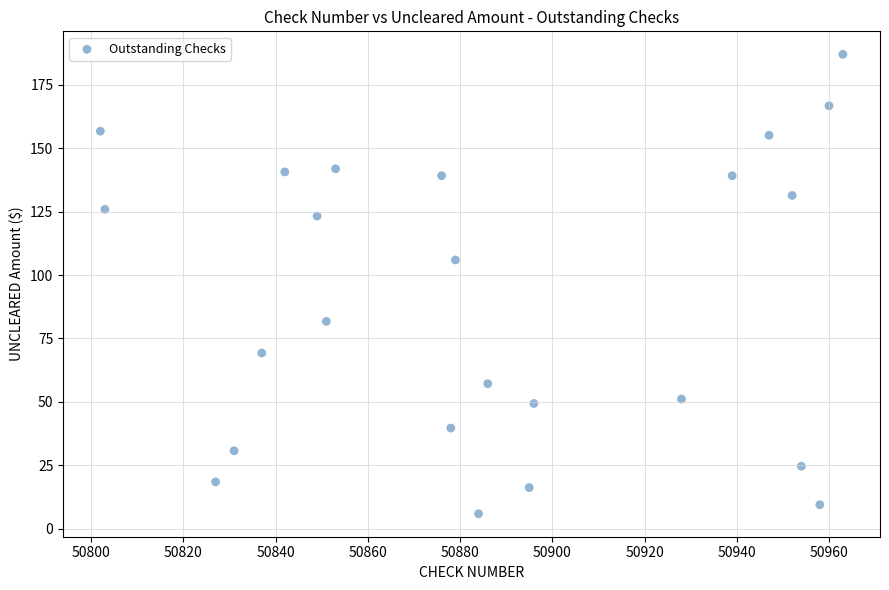

What Y value in the scatter plot is closest to 96?

105.9